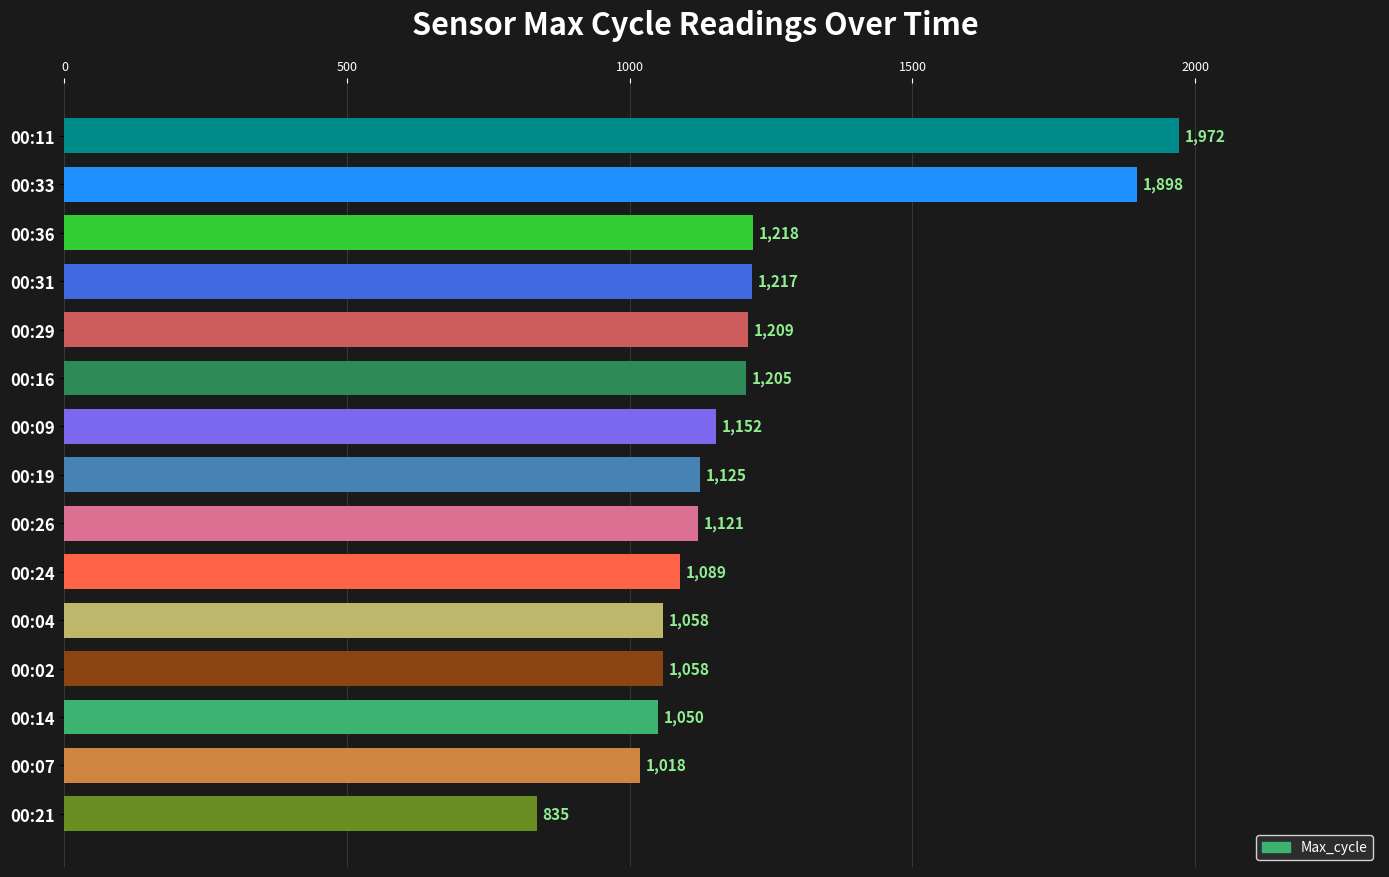

At which category does the chart reach its peak across all series?

00:11